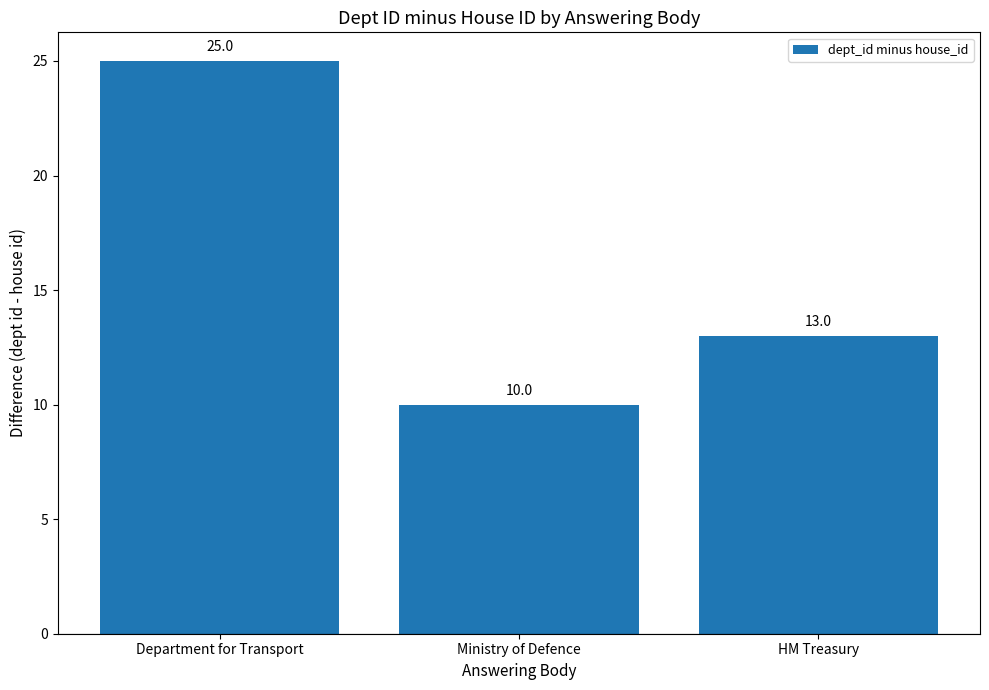

How many values are between 10 and 25?

3